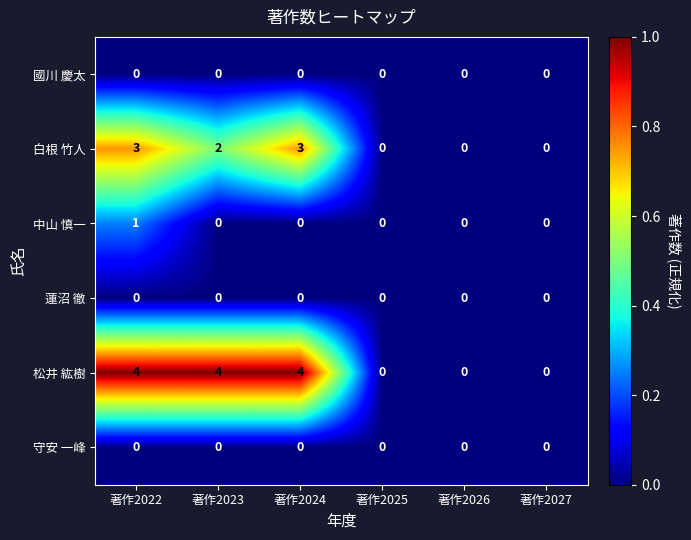

Which series has the widest spread of values?

松井 紘樹